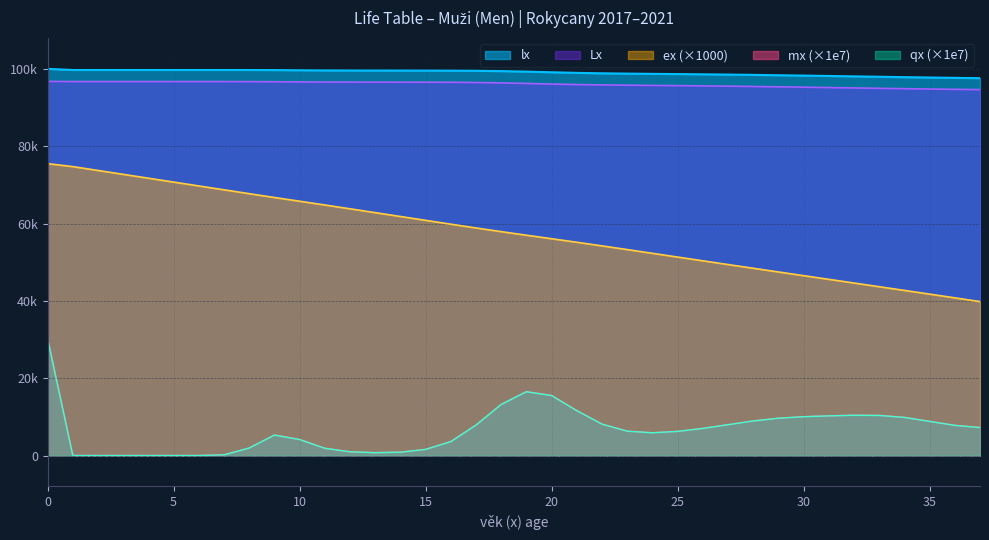

Which has a higher value, 6 or 12?

6